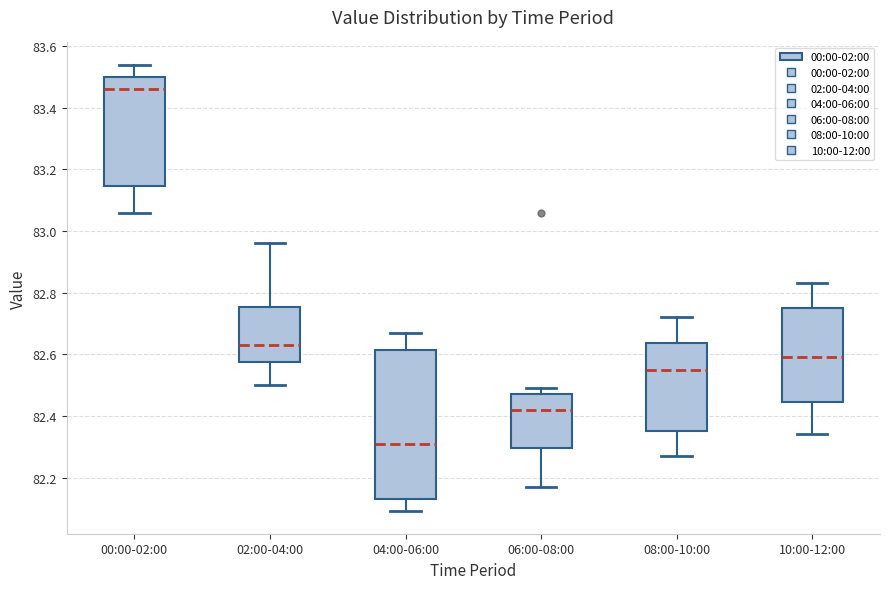

Where does the upper whisker of the box for 08:00-10:00 end on the y-axis? The values are not printed on the chart, so give them approximately, as read against the axis.

82.72